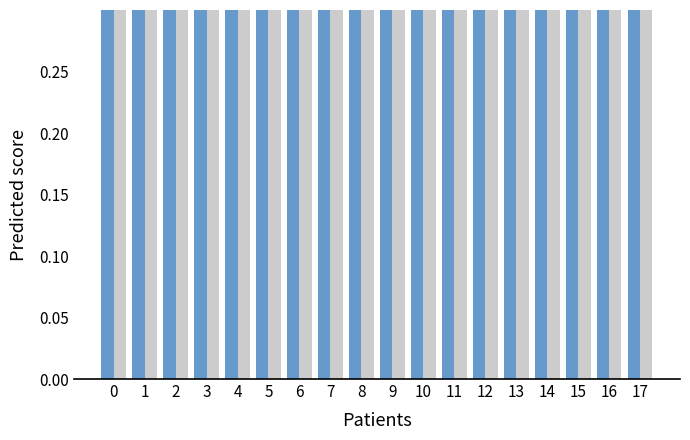

What is the maximum value shown in the chart?

1.0